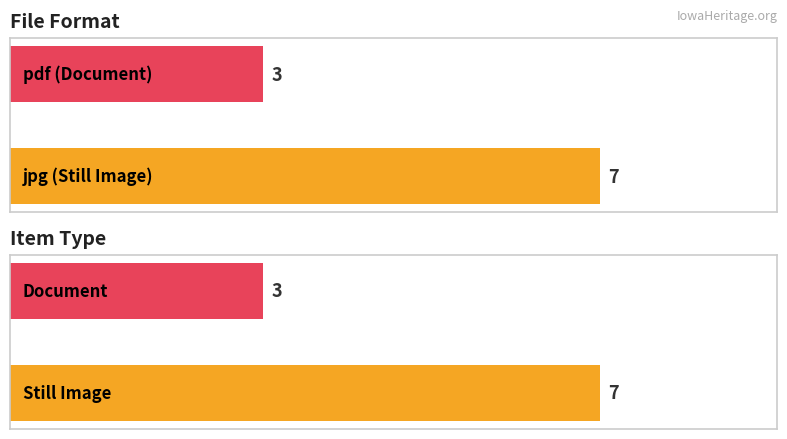

Where is Maximum utilization nearest to the value 3?

Document